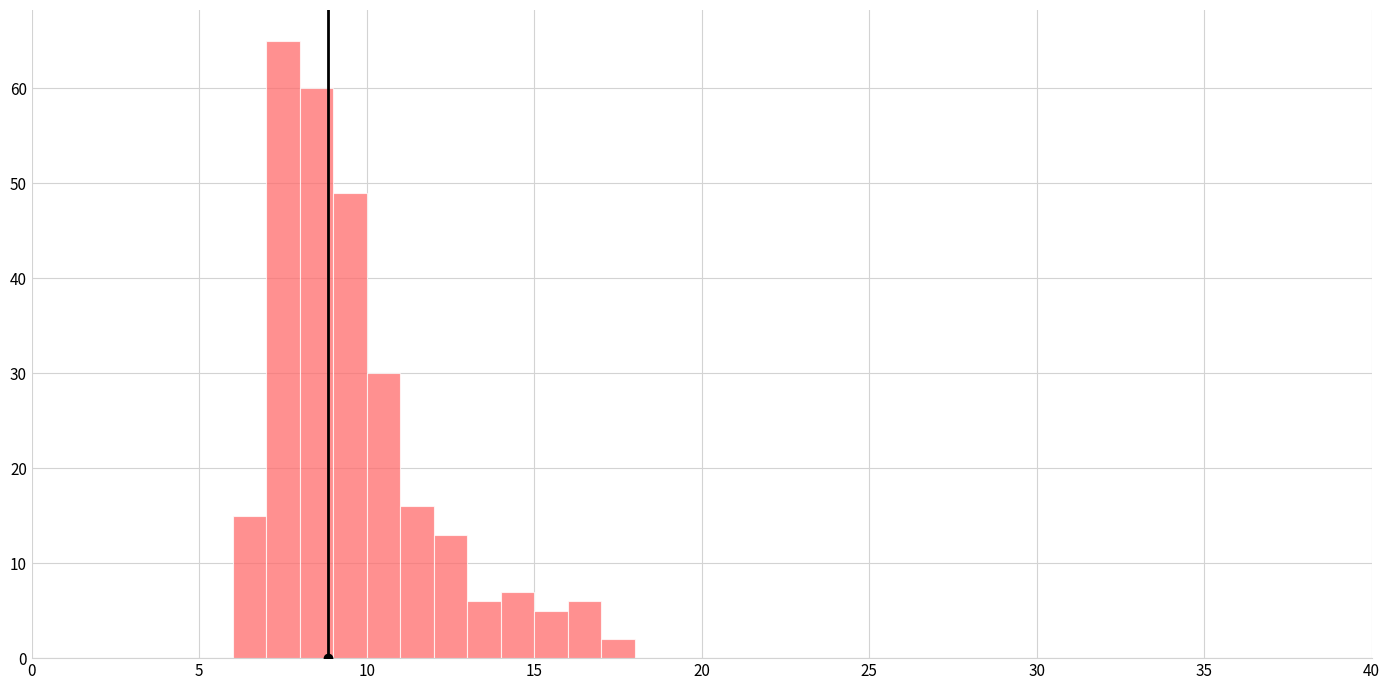

Read against the x-axis, roughly where is the centre of the tallest bar?

7.5